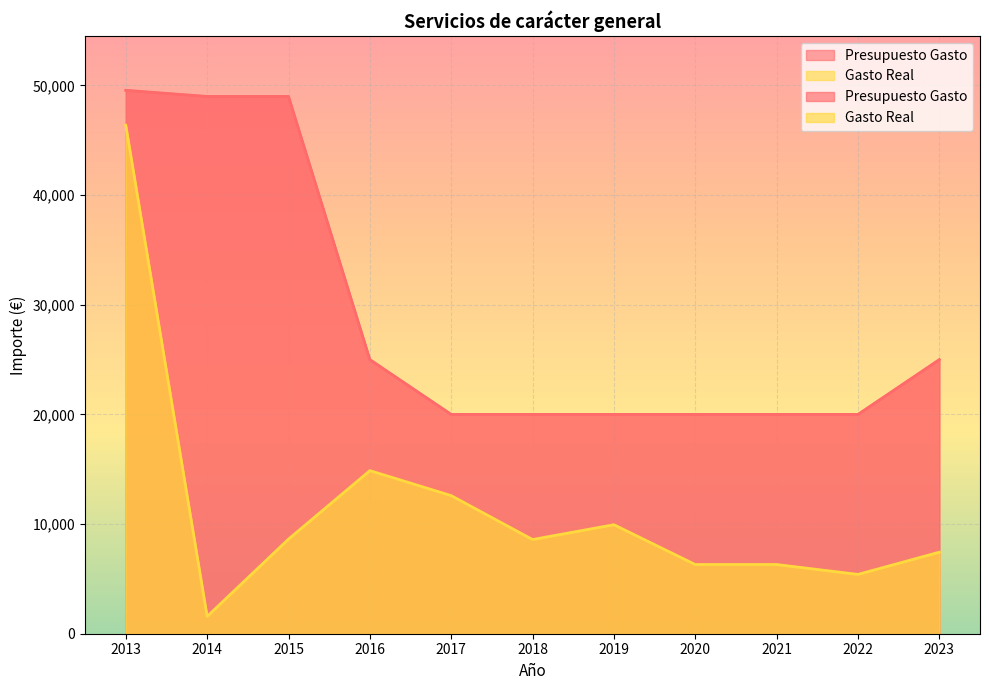

Reading left to right, extract all data points from this chart.

Presupuesto Gasto: 49556.1	49000.0	49000.0	25000.0	20000.0	20000.0	20000.0	20000.0	20000.0	20000.0	25000.0
Gasto Real: 46374.4	1577.7	8628.7	14875.1	12596.2	8589.5	9941.3	6310.6	6310.6	5409.1	7437.5